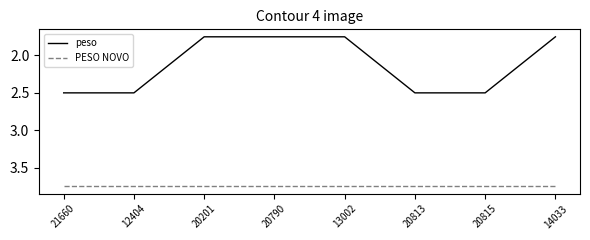

Rank the series by their average value, from highest to lowest.

PESO NOVO, peso